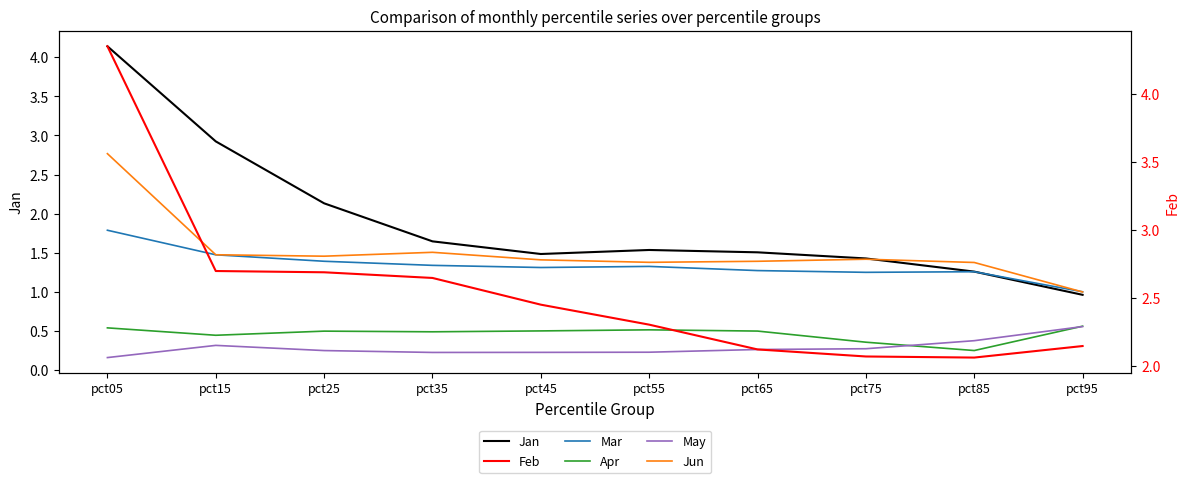

Rank the series at pct55 from lowest to highest value.

May, Apr, Mar, Jun, Jan, Feb